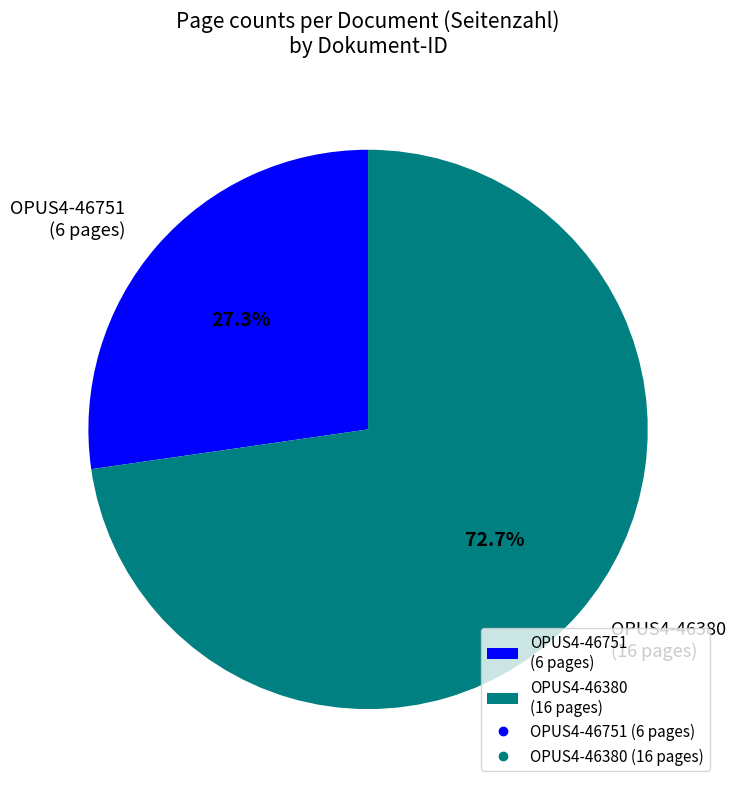

What percentage is the OPUS4-46751 slice, to the nearest percent?

27%